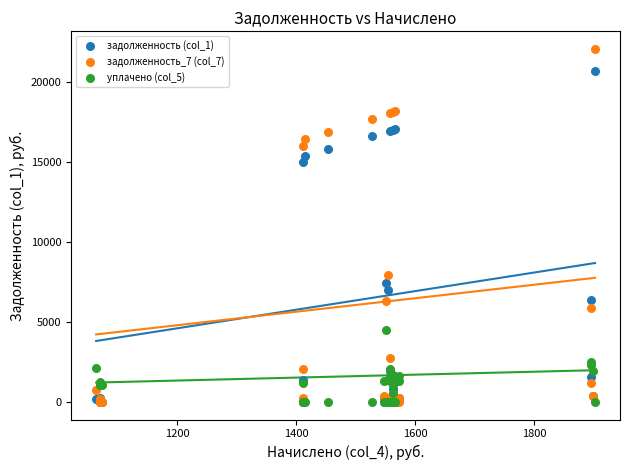

Across all series, what Y value is closest to 11020?

7934.4